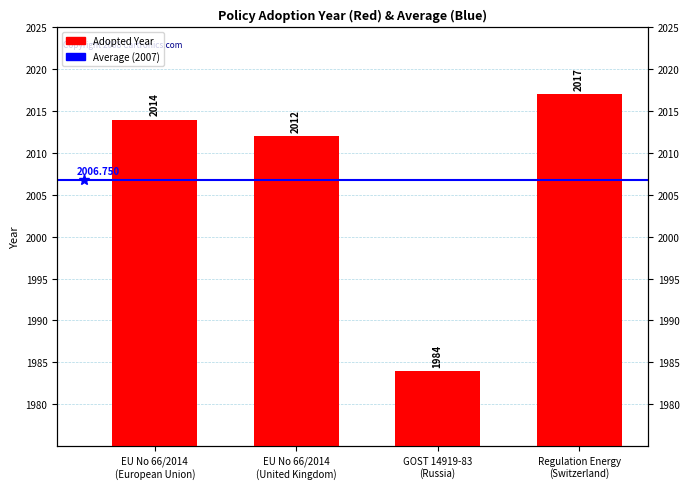

Rank the categories by value from lowest to highest.

GOST 14919-83
(Russia), EU No 66/2014
(United Kingdom), EU No 66/2014
(European Union), Regulation Energy
(Switzerland)